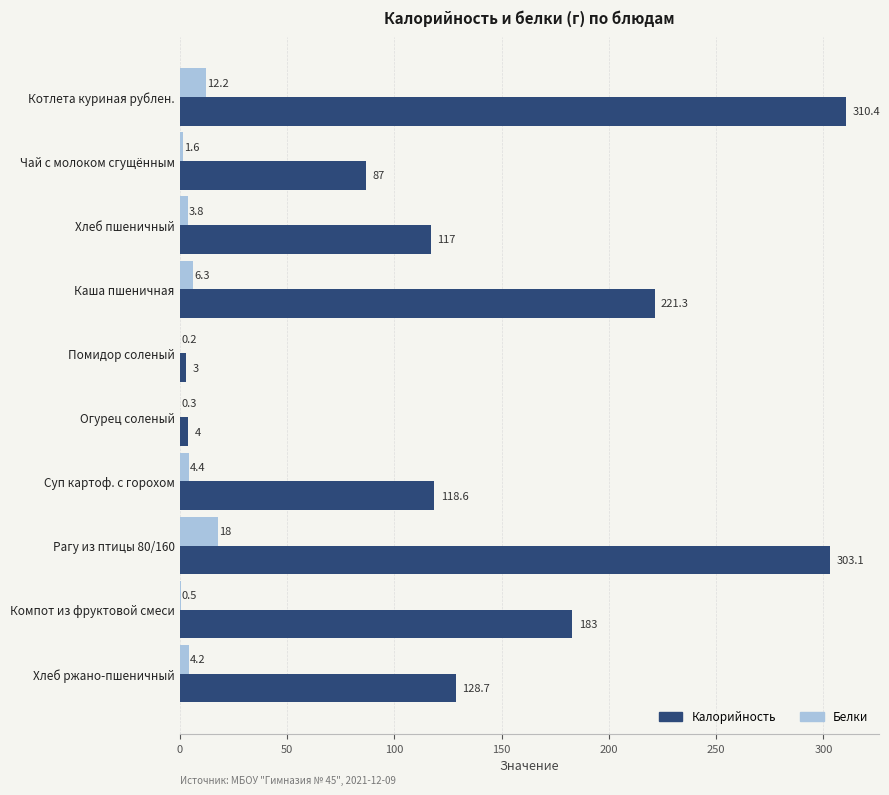

Where is Калорийность nearest to the value 156?

Компот из фруктовой смеси